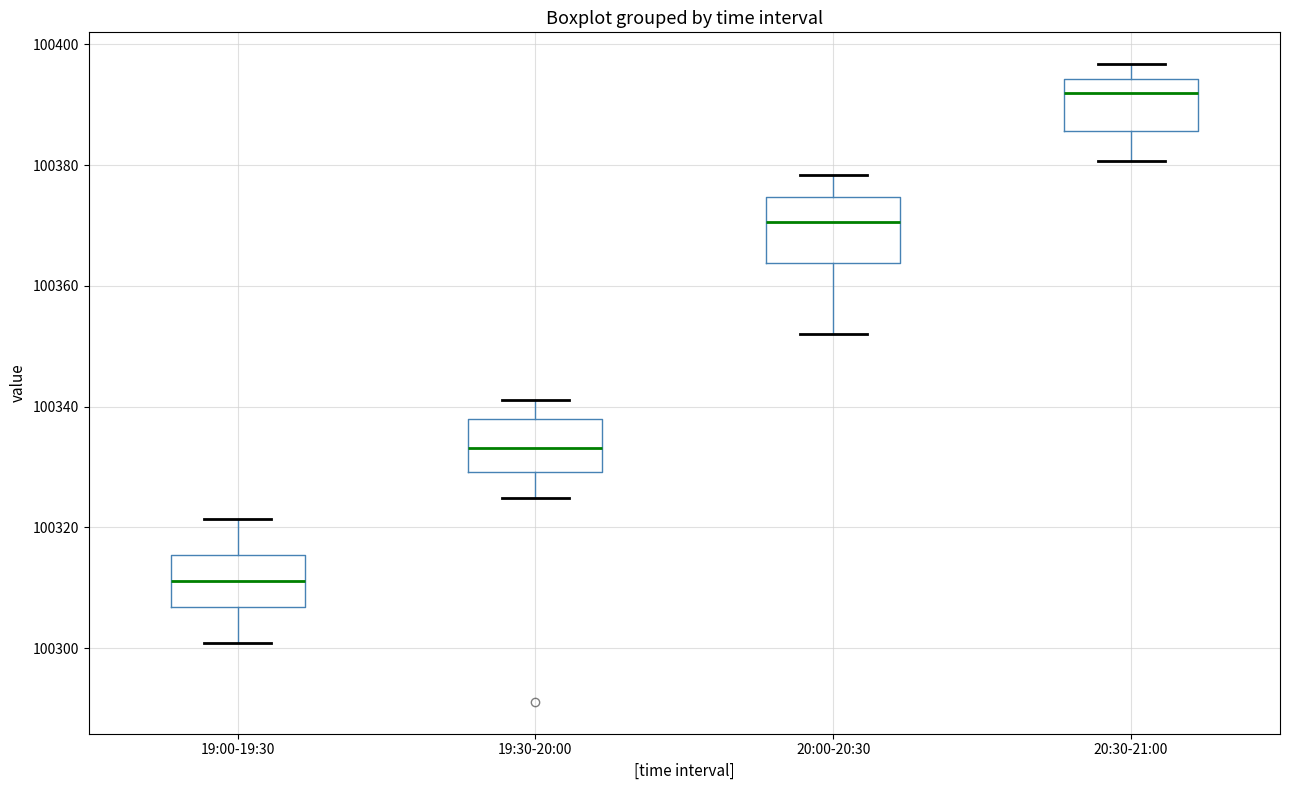

Reading left to right, read every box against the y-axis: the position of its median line, the range the box covers, and the ends of its whiskers. The values are not printed on the chart, so give them approximately, as read against the axis.

19:00-19:30: median 100312, box 100306 to 100316, whiskers 100300 to 100322
19:30-20:00: median 100334, box 100330 to 100338, whiskers 100324 to 100342
20:00-20:30: median 100370, box 100364 to 100374, whiskers 100352 to 100378
20:30-21:00: median 100392, box 100386 to 100394, whiskers 100380 to 100396